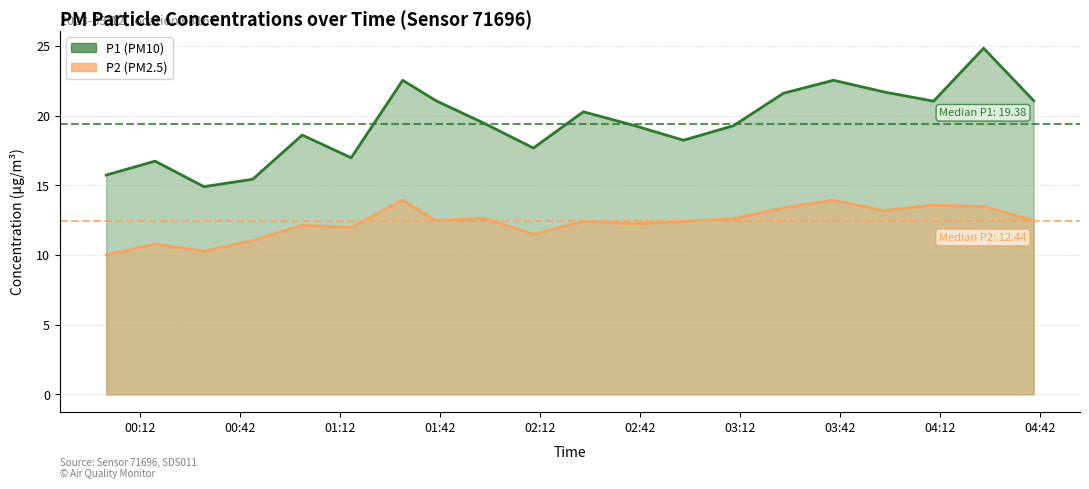

Reading left to right, extract all data points from this chart.

P1: 15.7	16.7	14.9	15.4	18.6	17.0	22.5	21.1	19.5	17.7	20.3	19.3	18.2	19.3	21.6	22.5	21.7	21.0	24.8	21.1
P2: 10.0	10.8	10.3	11.0	12.1	12.0	13.9	12.5	12.6	11.5	12.4	12.2	12.4	12.6	13.4	13.9	13.2	13.6	13.5	12.5